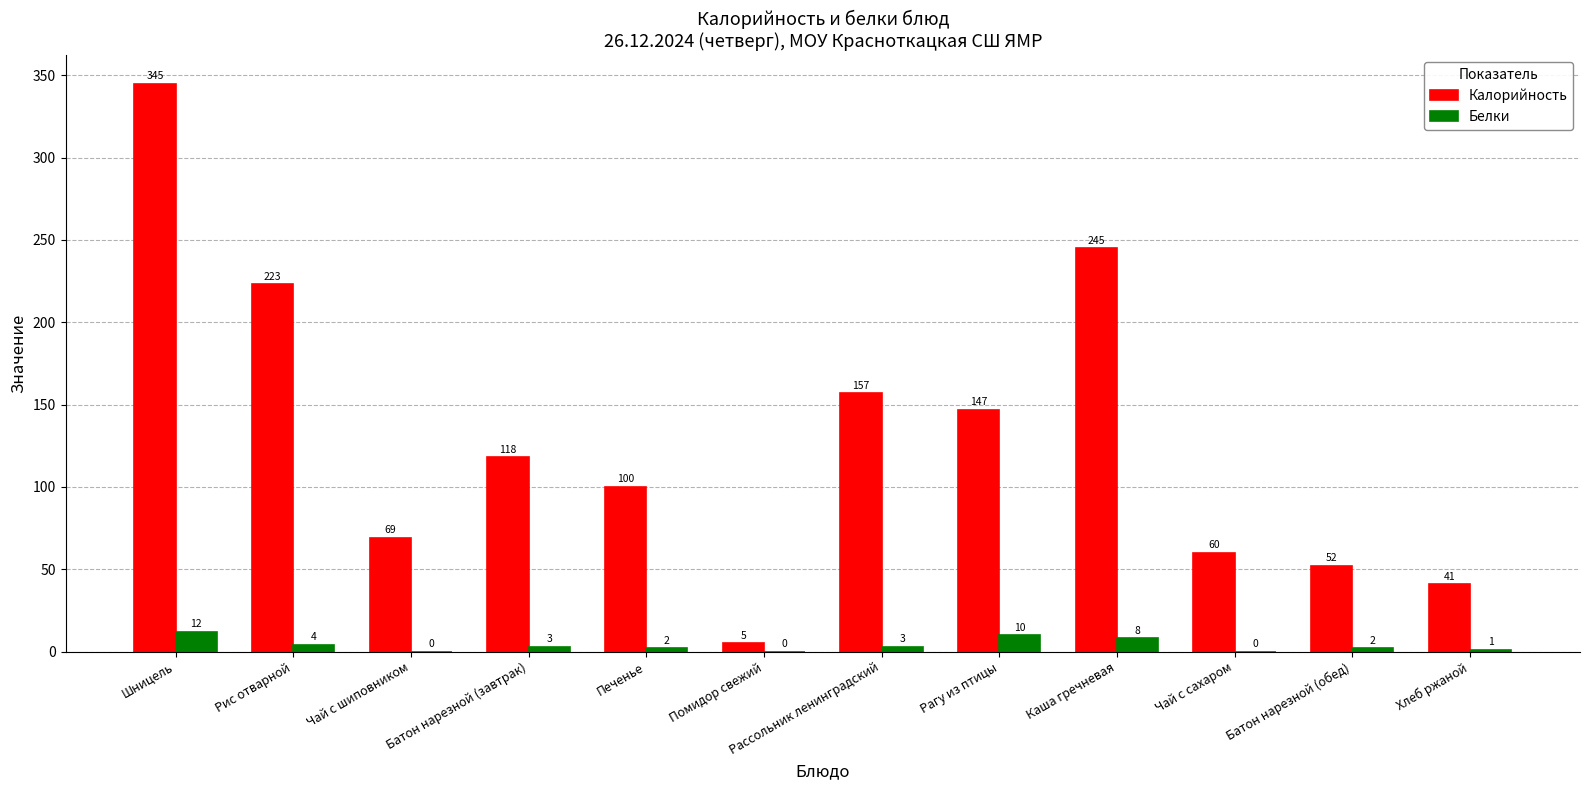

What is the spread (max minus min) of values at Рагу из птицы?

137